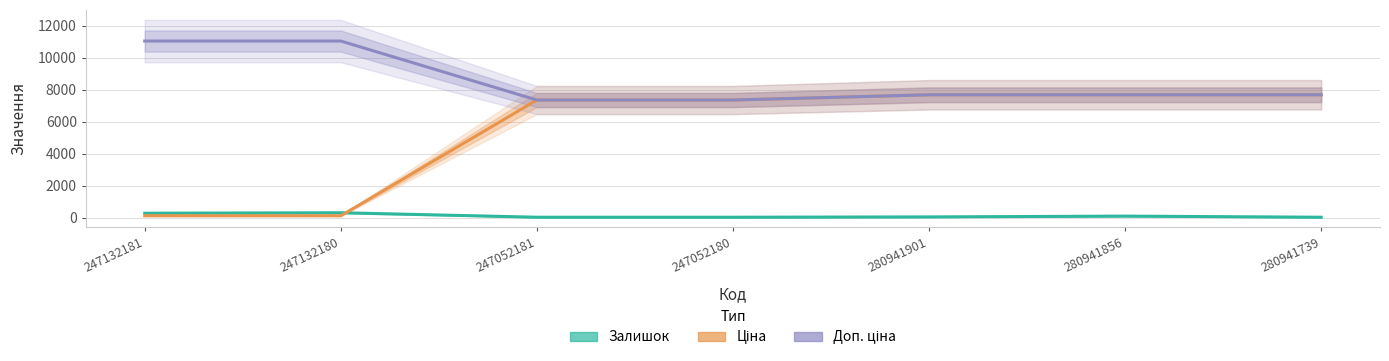

True or false: Залишок and Доп. ціна cross at least once.

False